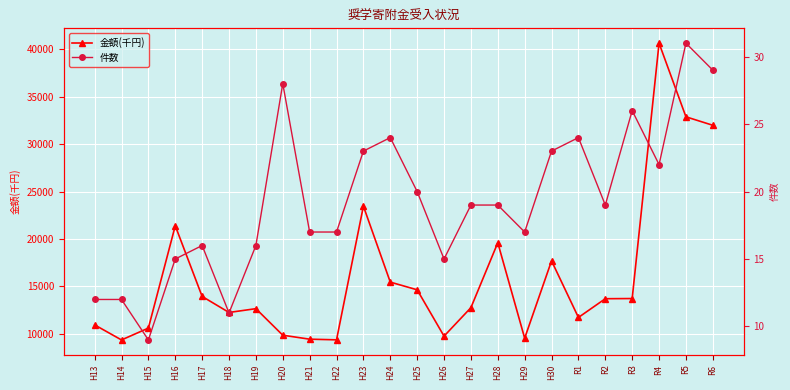

What is the value of the 件数 point at the 21st from the left?

26.0